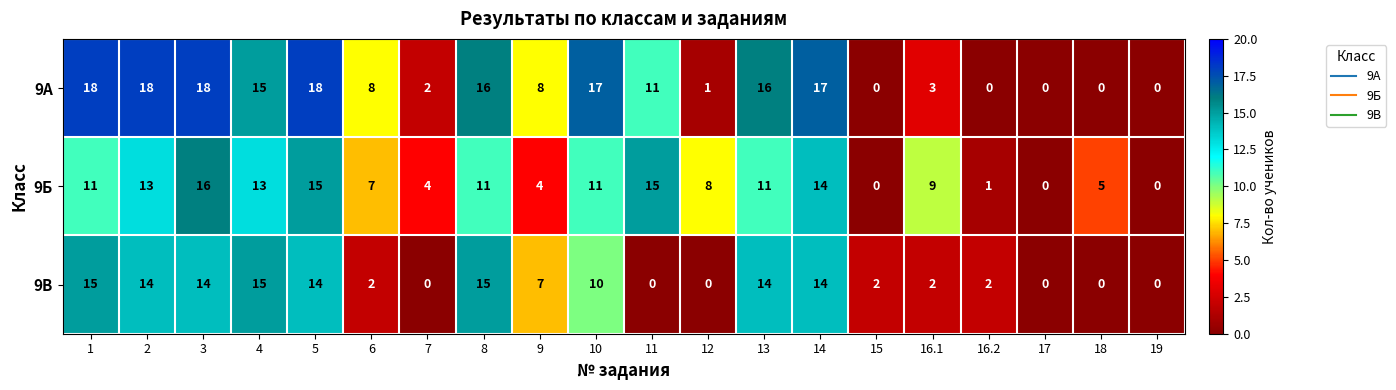

What is the sum of the 9А values at 9 and 15?

8